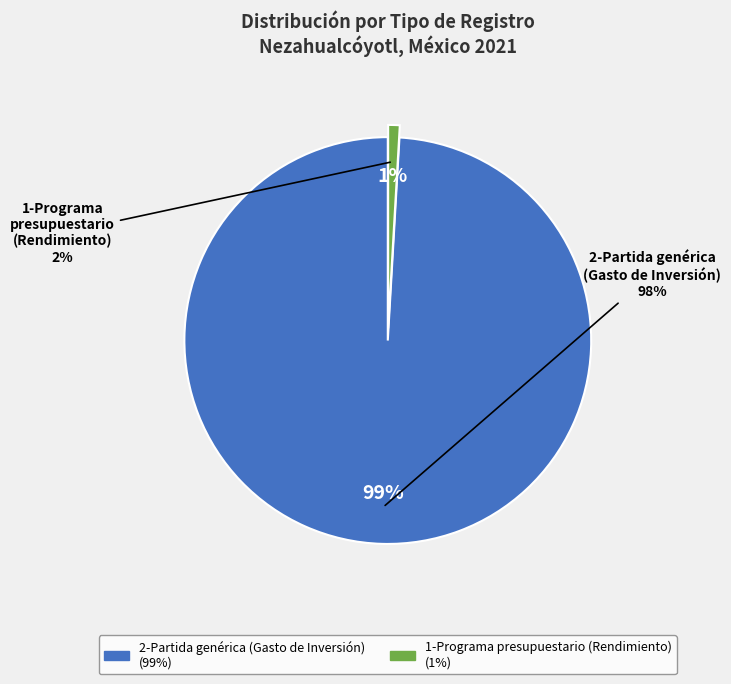

Which has a higher value, 2-Partida genérica (Gasto de Inversión) or 1-Programa presupuestario (Rendimiento)?

2-Partida genérica (Gasto de Inversión)